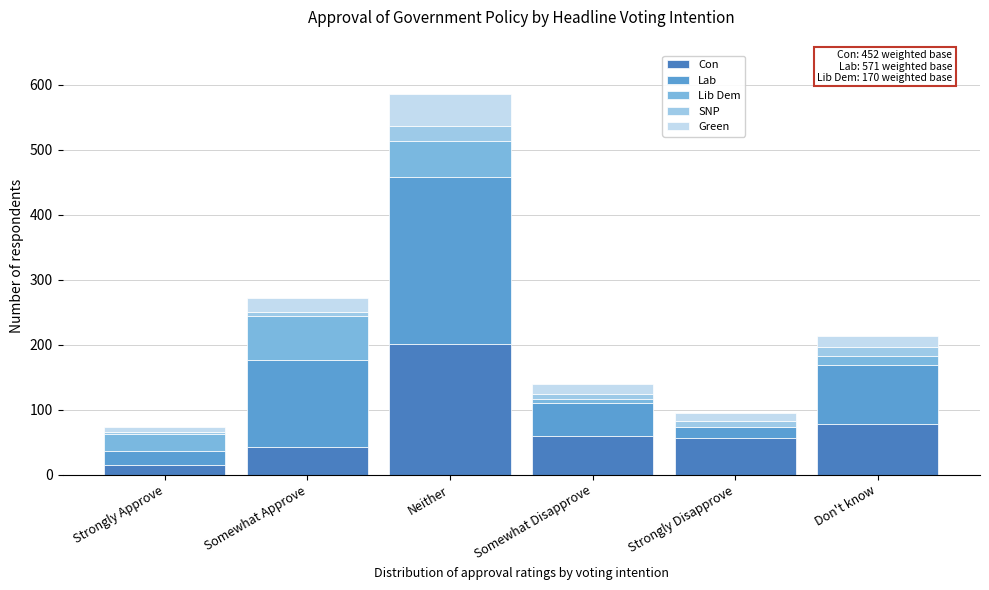

Reading right to left, what are the values for Con?

Don't know=78	Strongly Disapprove=56	Somewhat Disapprove=60	Neither=201	Somewhat Approve=42	Strongly Approve=15